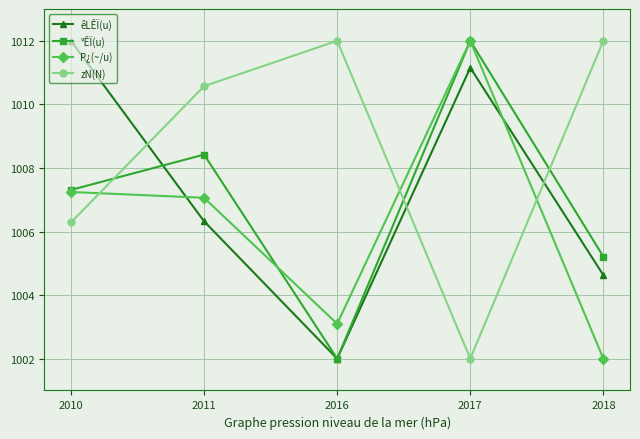

How many interior local peaks does the êLÊÏ(u) series have?

1